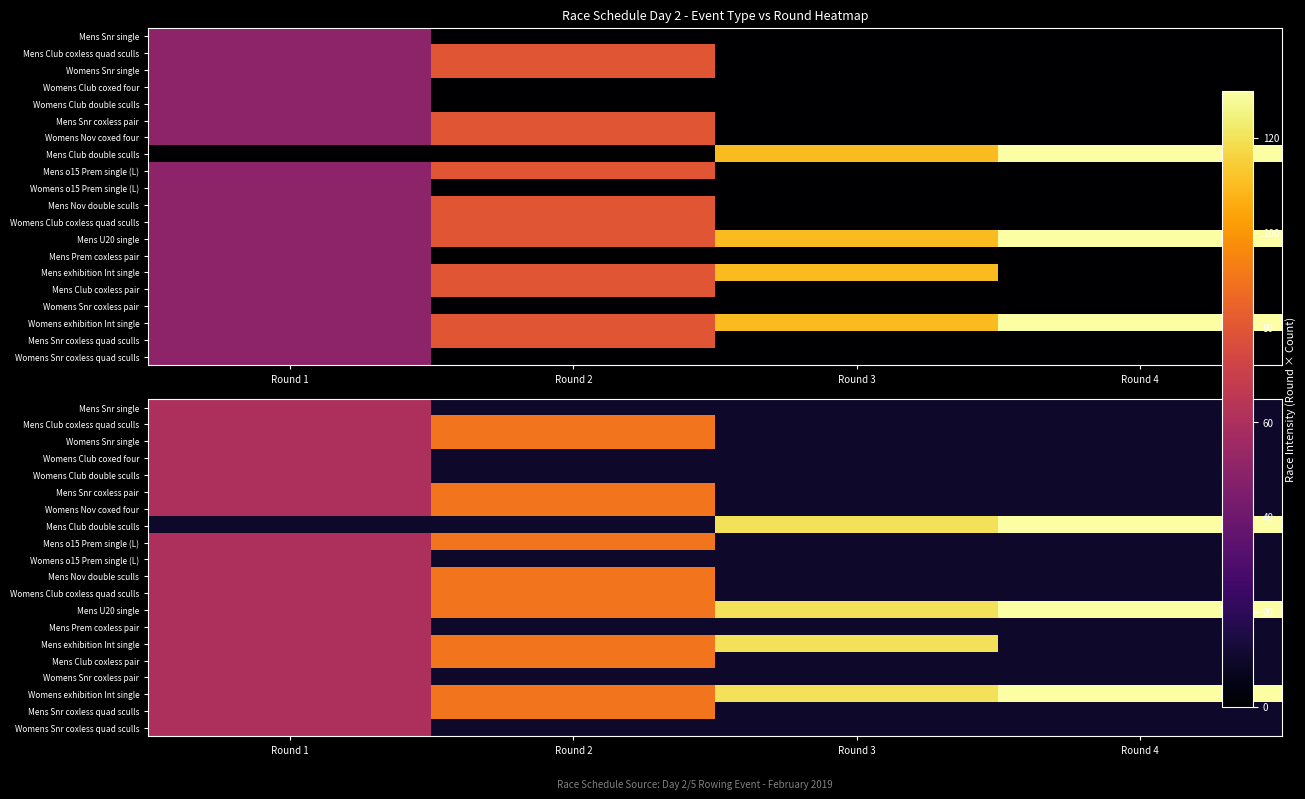

What is the difference between the highest and lowest values at Round 3?

110